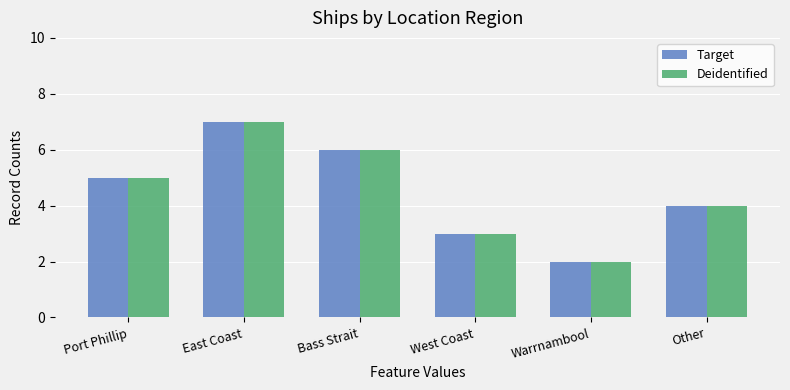

At which label is Target closest to 4?

Other